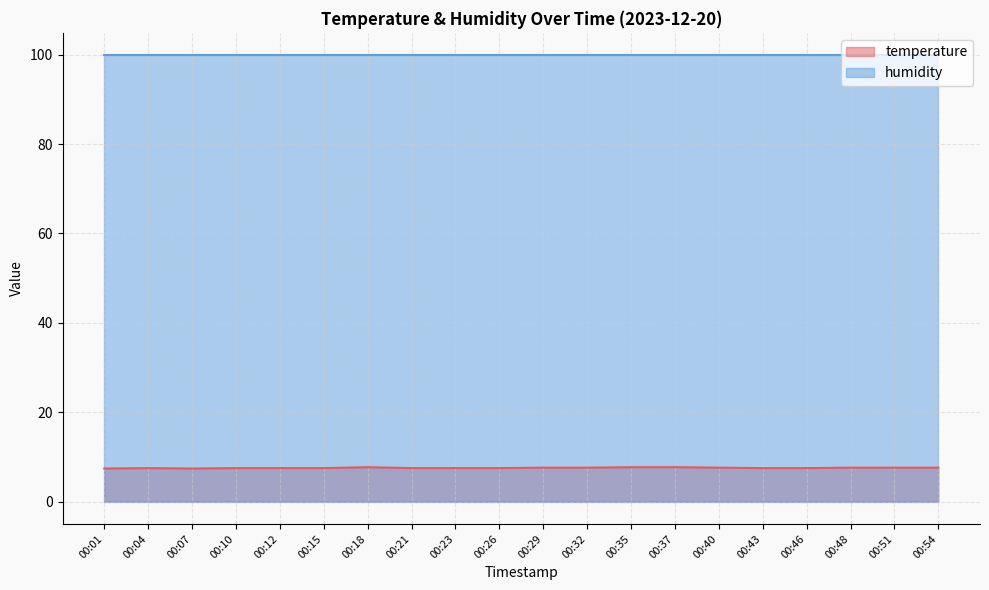

What is the ratio of the value at 00:12 to the value at 00:26?

1.0